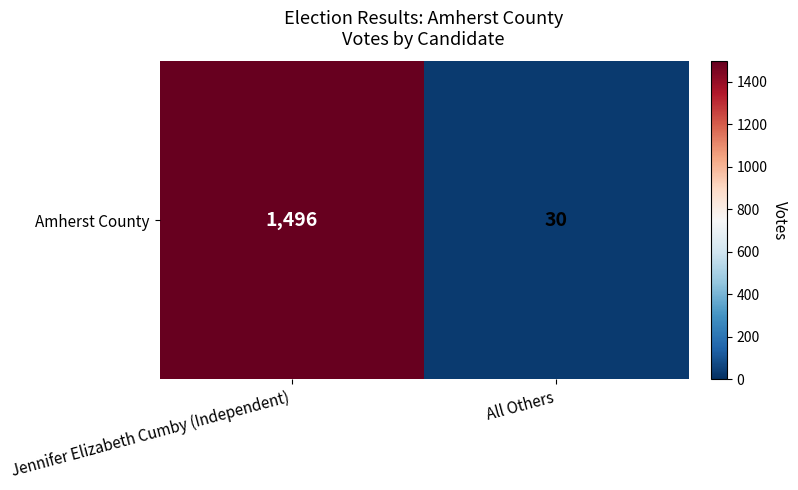

Between All Others and Jennifer Elizabeth Cumby (Independent), which is larger?

Jennifer Elizabeth Cumby (Independent)